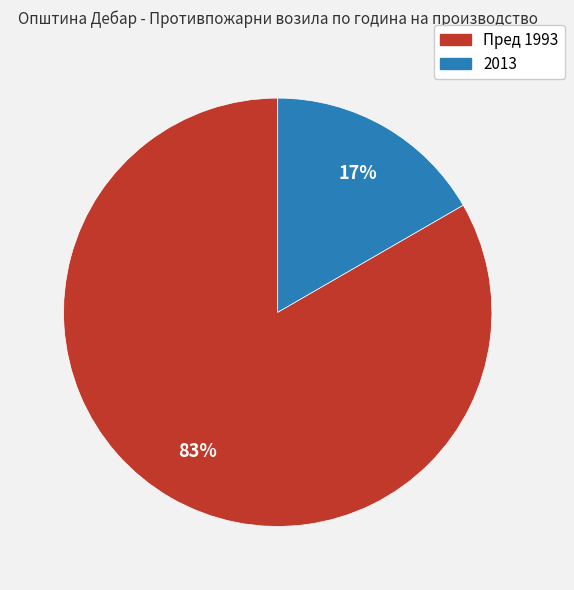

Count the number of slices in the pie.

2